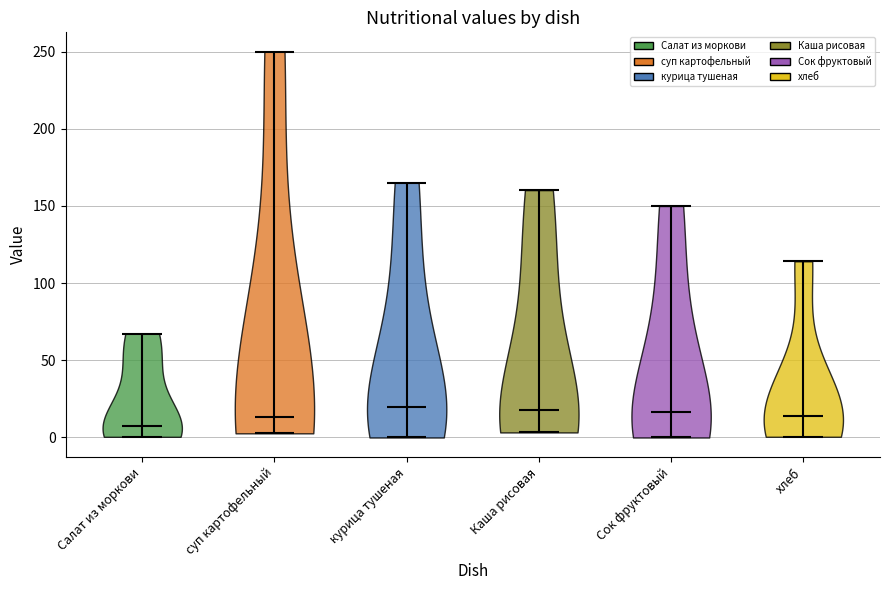

Reading left to right, read every violin against the y-axis: where its median line is, and the lowest and highest points it reaches. The values are not printed on the chart, so give them approximately, as read against the axis.

Салат из моркови: median line 10, lowest point 0, highest point 65
суп картофельный: median line 15, lowest point 5, highest point 250
курица тушеная: median line 20, lowest point 0, highest point 165
Каша рисовая: median line 20, lowest point 5, highest point 160
Сок фруктовый: median line 15, lowest point 0, highest point 150
хлеб: median line 15, lowest point 0, highest point 115